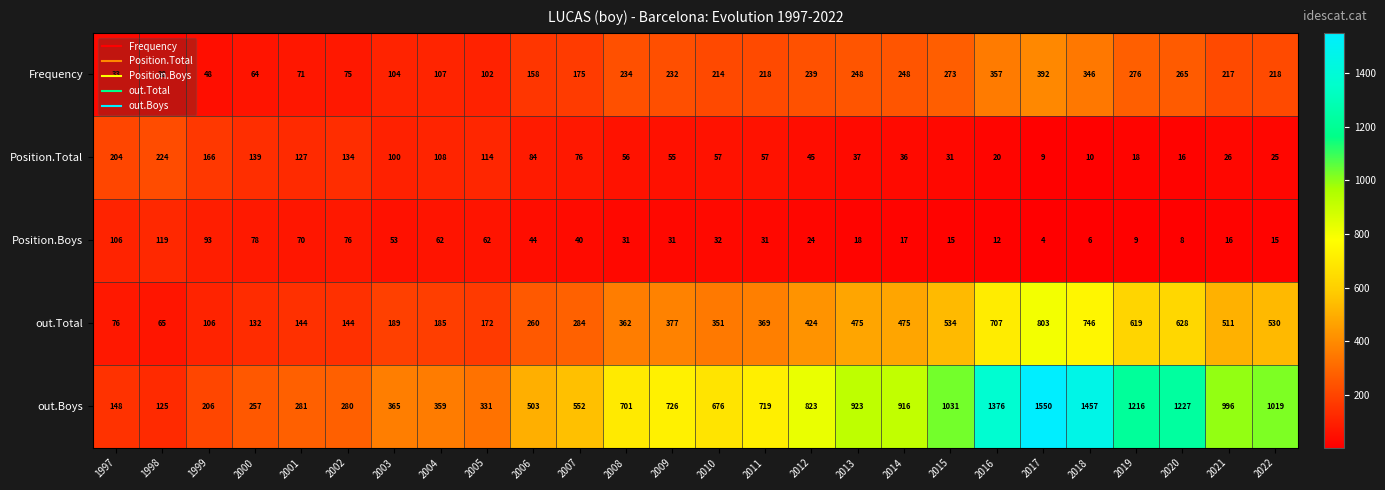

True or false: out.Boys has a value of 1380 at 2021.

False